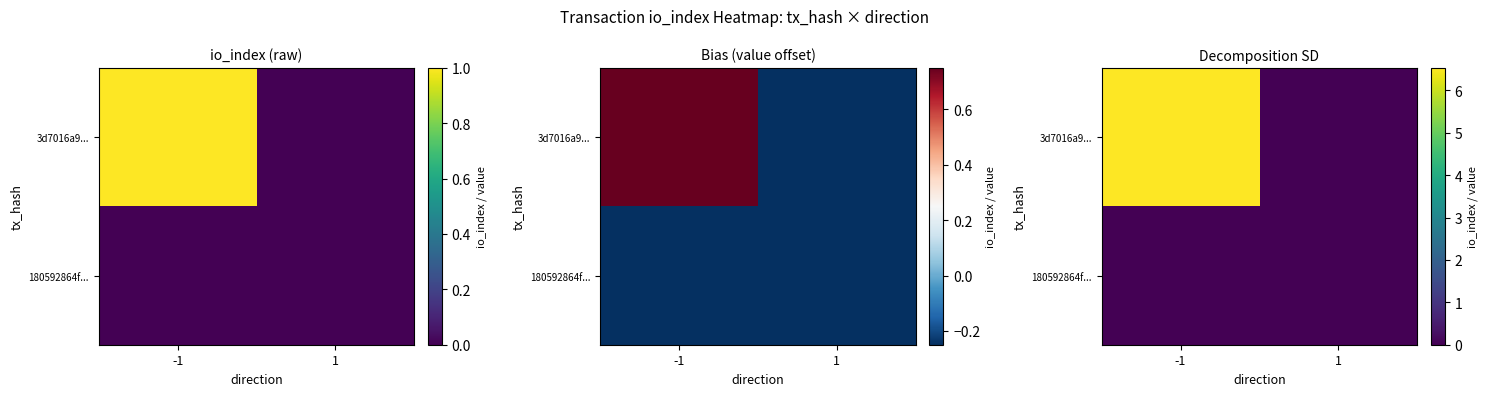

List the series in order of their overall mean, lowest first.

180592864f..., 3d7016a9...